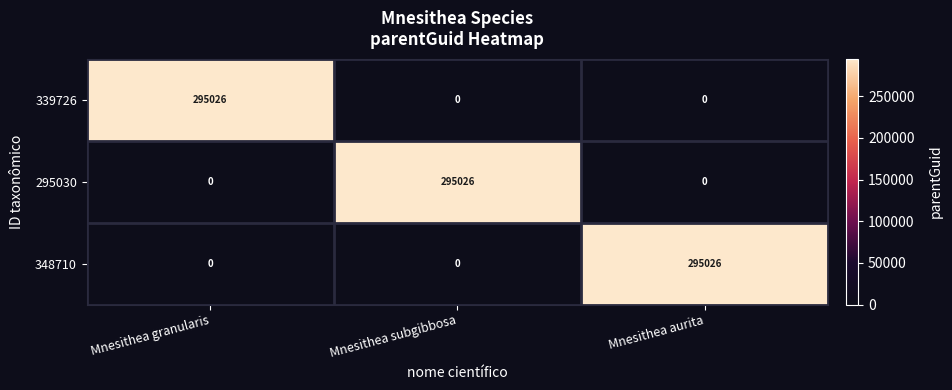

What is the sum of all 339726 values?

295026